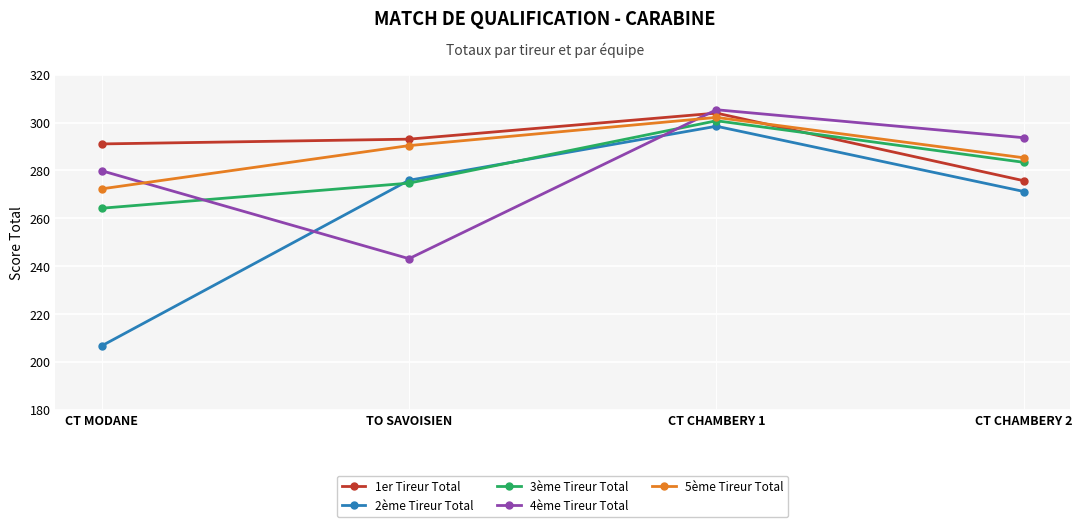

Which category has the highest value in the 3ème Tireur Total series?

CT CHAMBERY 1